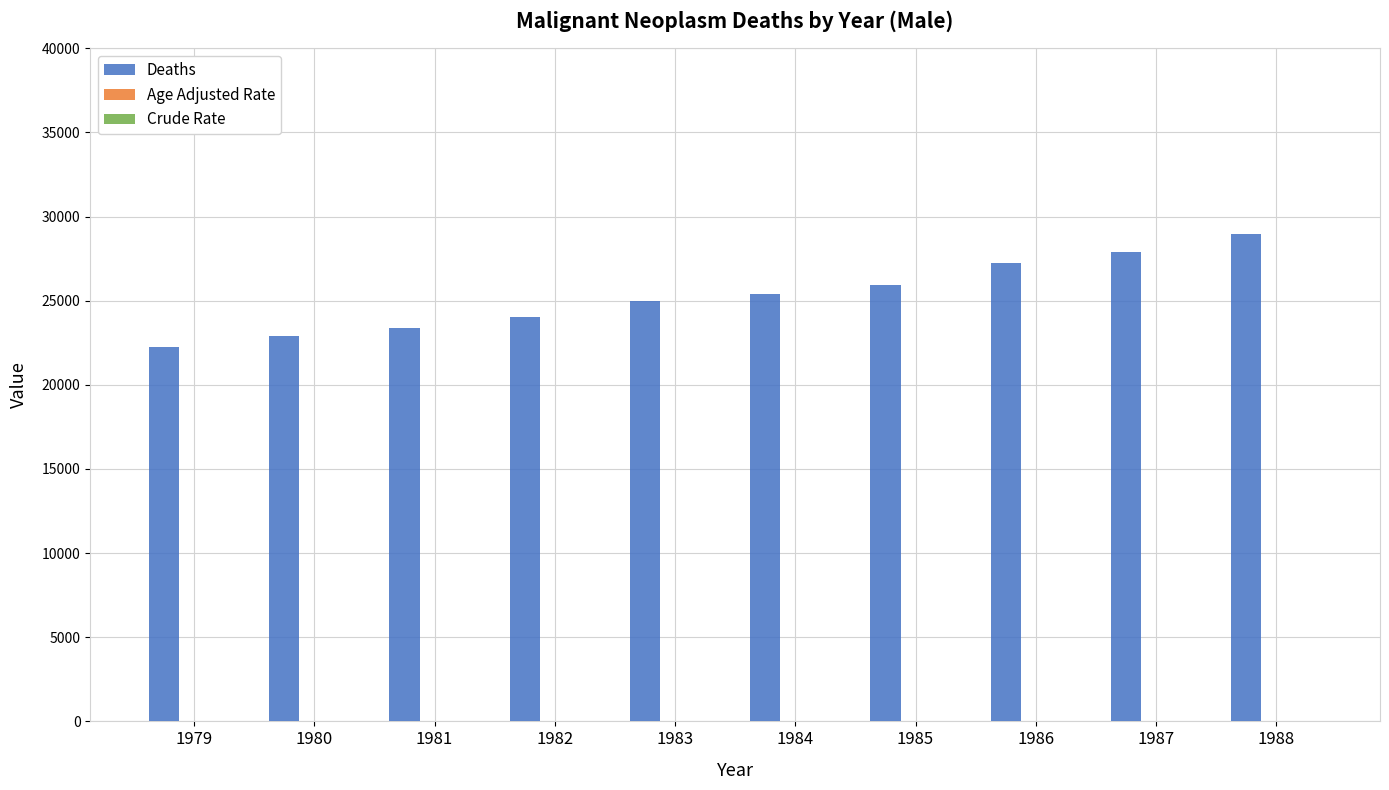

Which series has the widest spread of values?

Deaths